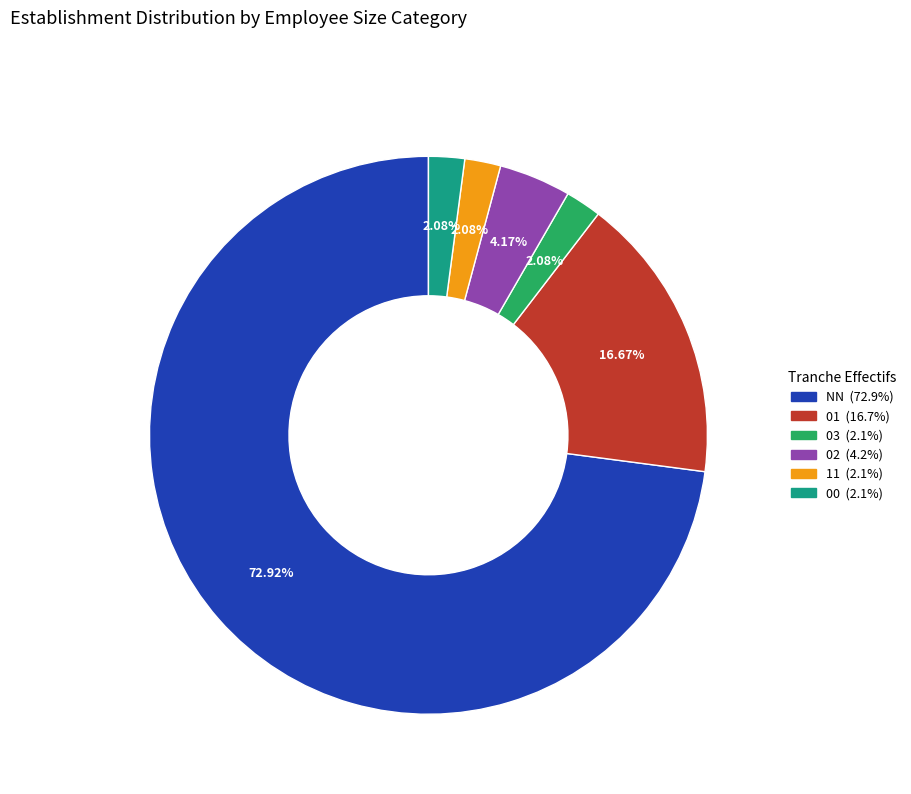

To the nearest percent, what portion does NN represent?

73%